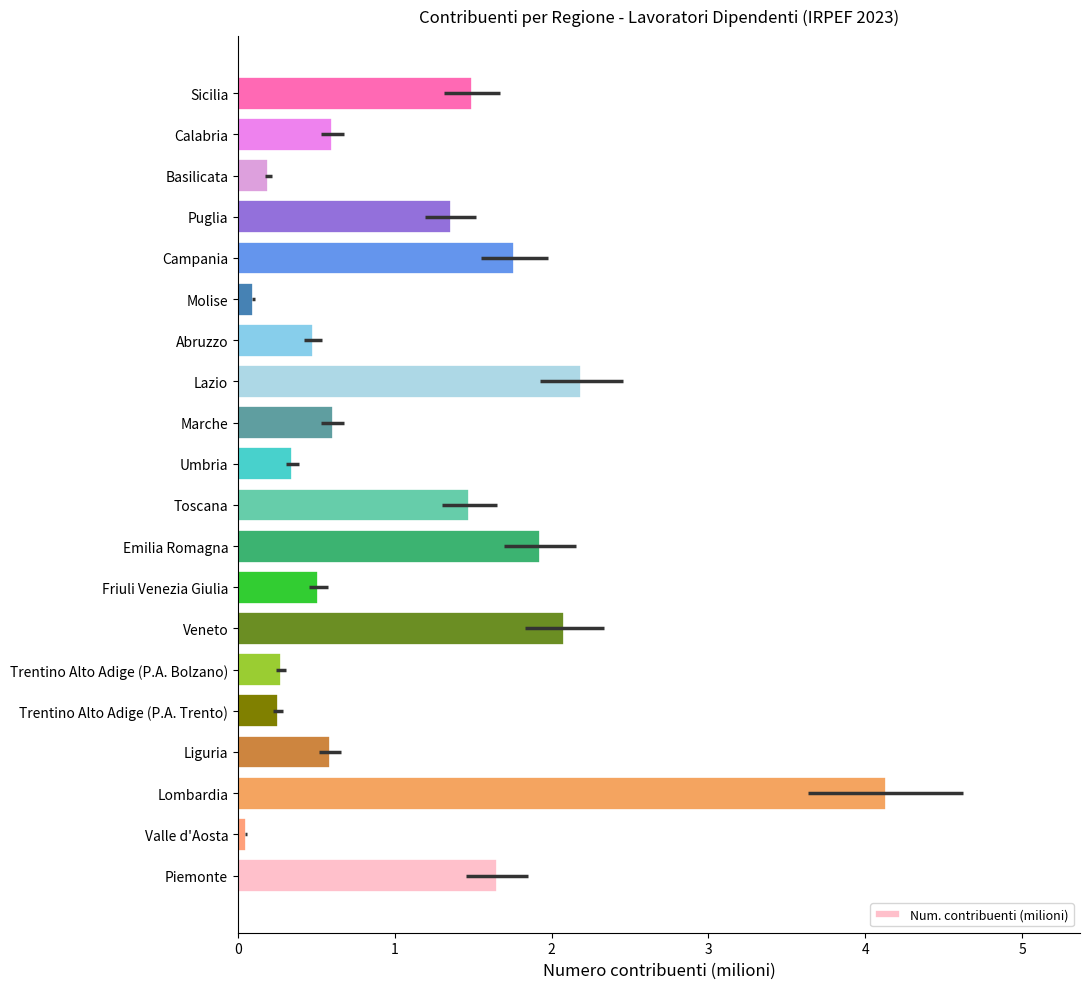

List the labels in order of value, smallest first.

Valle d'Aosta, Molise, Basilicata, Trentino Alto Adige (P.A. Trento), Trentino Alto Adige (P.A. Bolzano), Umbria, Abruzzo, Friuli Venezia Giulia, Liguria, Calabria, Marche, Puglia, Toscana, Sicilia, Piemonte, Campania, Emilia Romagna, Veneto, Lazio, Lombardia